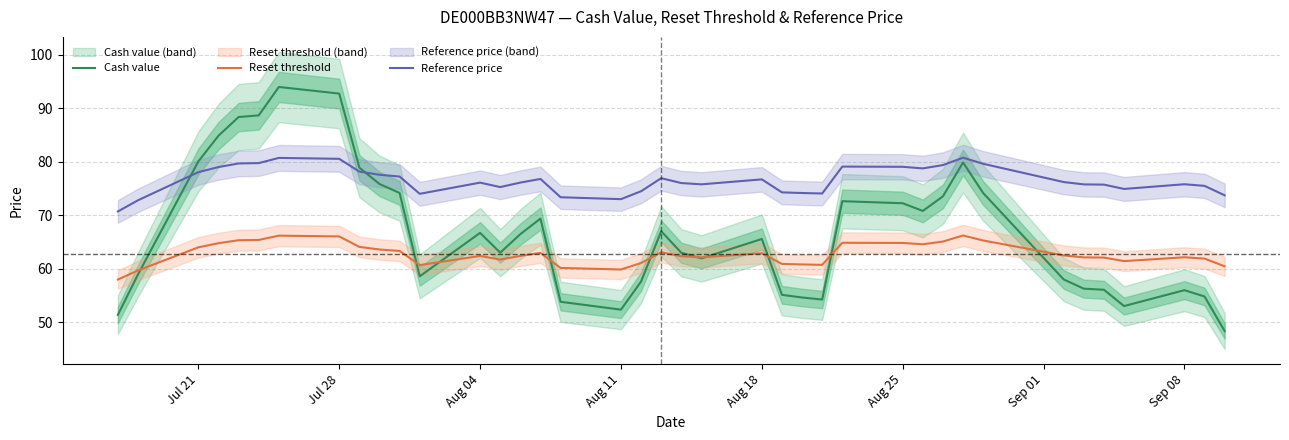

Reading left to right, what are all the values shown in this chart?

Cash value: 51.4	59.0	80.1	84.9	88.4	88.7	94.0	92.8	78.9	75.9	74.2	58.6	66.7	63.0	66.5	69.4	53.9	52.4	57.6	67.0	63.0	62.0	65.6	55.1	54.6	54.3	72.7	72.3	70.8	73.6	79.9	74.2	58.0	56.3	56.1	53.0	56.0	54.8	48.4
Reset threshold: 58.0	59.7	64.0	64.8	65.4	65.4	66.2	66.1	64.1	63.6	63.4	60.7	62.4	61.7	62.4	63.0	60.2	59.9	61.1	63.1	62.4	62.2	62.9	60.9	60.8	60.8	64.9	64.8	64.6	65.1	66.2	65.3	62.5	62.1	62.1	61.5	62.2	61.9	60.5
Reference price: 70.7	72.8	78.1	79.0	79.7	79.8	80.7	80.6	78.2	77.6	77.3	74.0	76.1	75.3	76.1	76.8	73.4	73.0	74.5	77.0	76.0	75.8	76.7	74.3	74.2	74.1	79.1	79.1	78.8	79.4	80.8	79.6	76.2	75.8	75.8	74.9	75.8	75.5	73.8